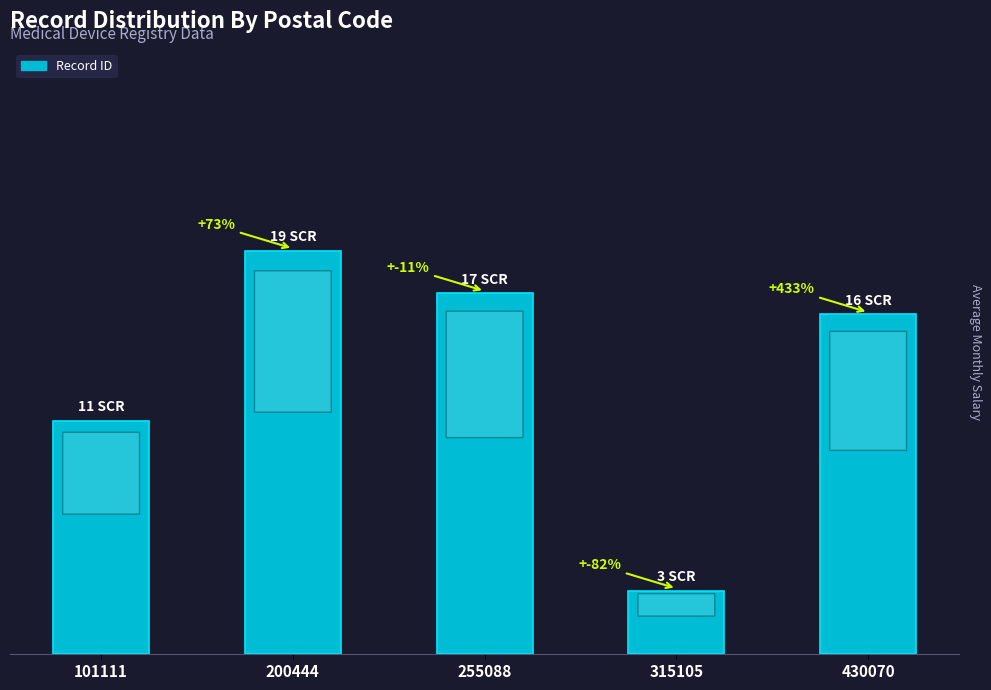

What is the difference between the maximum and second lowest values?

8